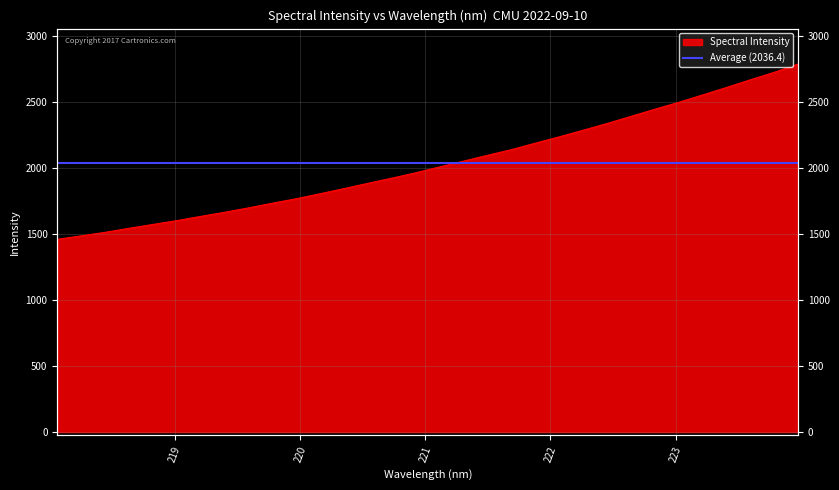

Reading right to left, extract all data points from this chart.

2790.0	2726.7	2670.2	2611.8	2555.1	2499.2	2447.1	2392.7	2339.0	2287.9	2237.7	2189.9	2140.7	2098.0	2054.0	2010.0	1965.6	1924.8	1885.7	1845.6	1806.7	1768.7	1734.9	1699.3	1665.9	1634.6	1602.7	1573.5	1544.3	1513.7	1487.0	1460.9